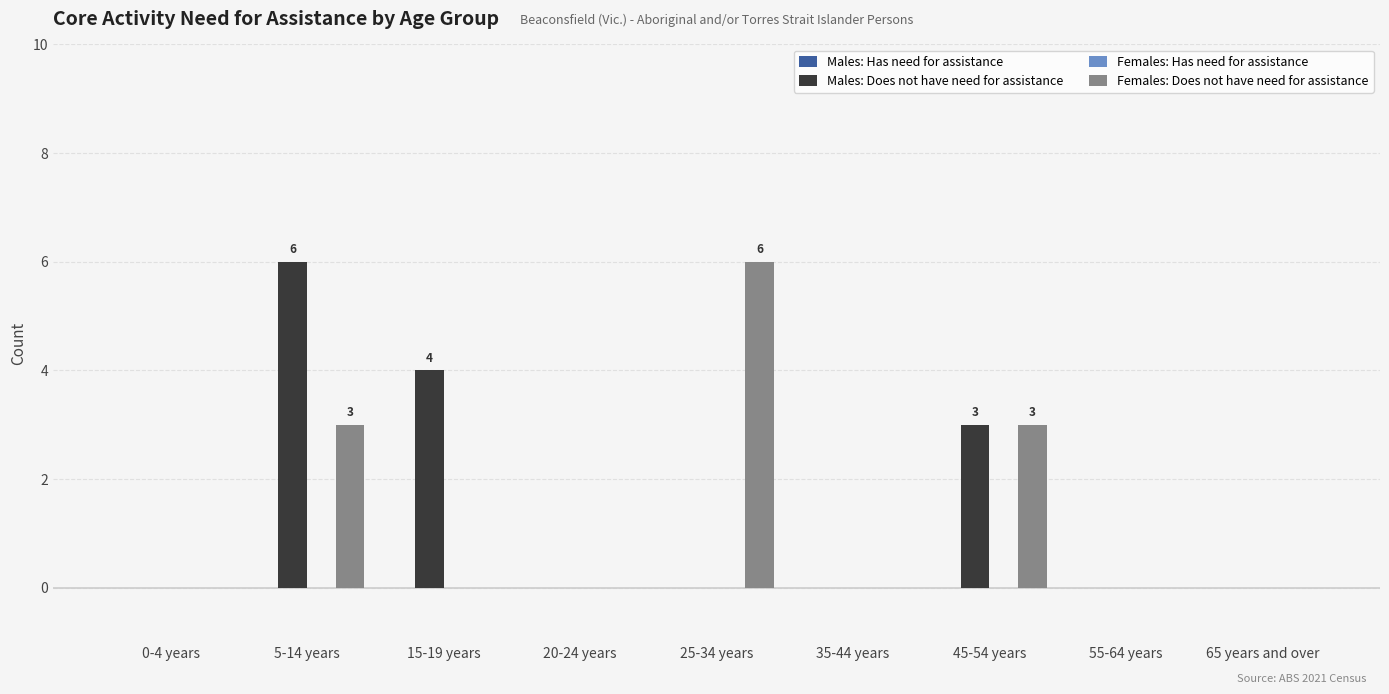

Reading left to right, extract all data points from this chart.

Males: Does not have need for assistance: 0-4 years=0	5-14 years=6	15-19 years=4	20-24 years=0	25-34 years=0	35-44 years=0	45-54 years=3	55-64 years=0	65 years and over=0
Females: Does not have need for assistance: 0-4 years=0	5-14 years=3	15-19 years=0	20-24 years=0	25-34 years=6	35-44 years=0	45-54 years=3	55-64 years=0	65 years and over=0